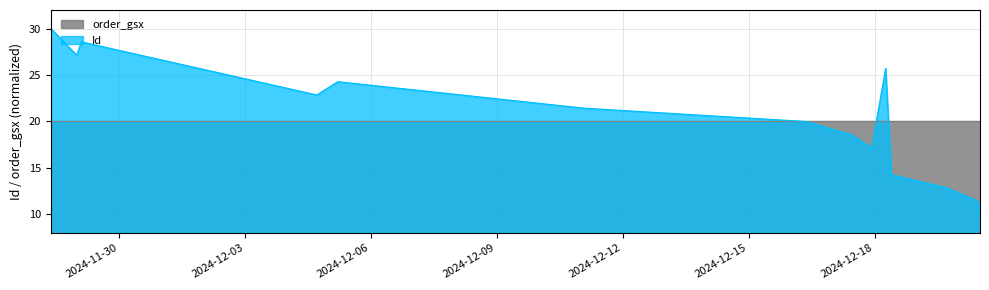

How many data points are less than 20?

7